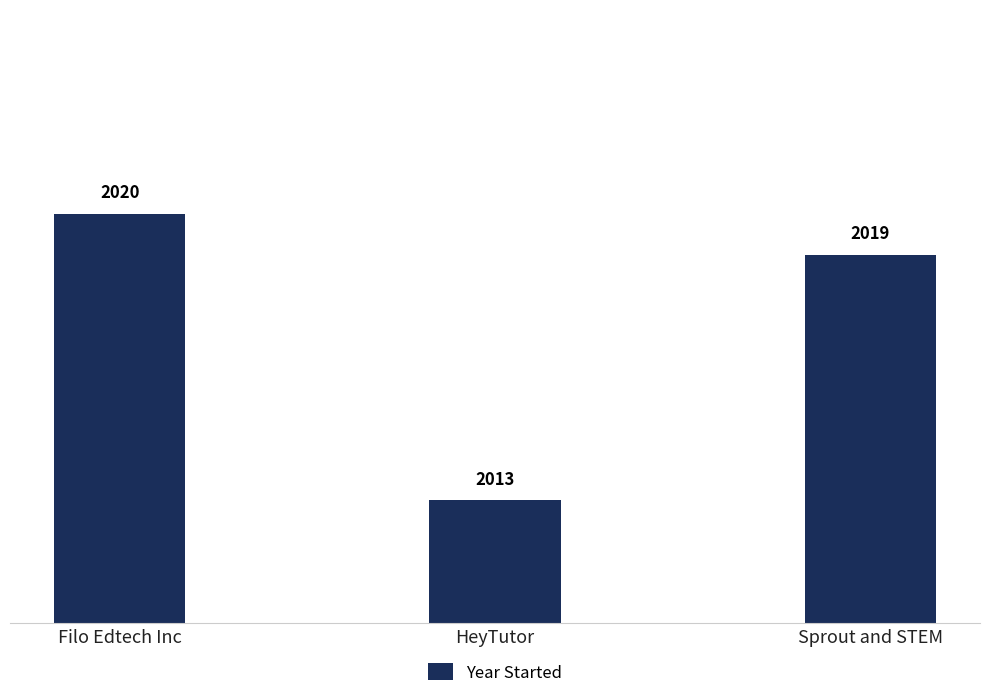

What is the approximate value at Sprout and STEM?

2019